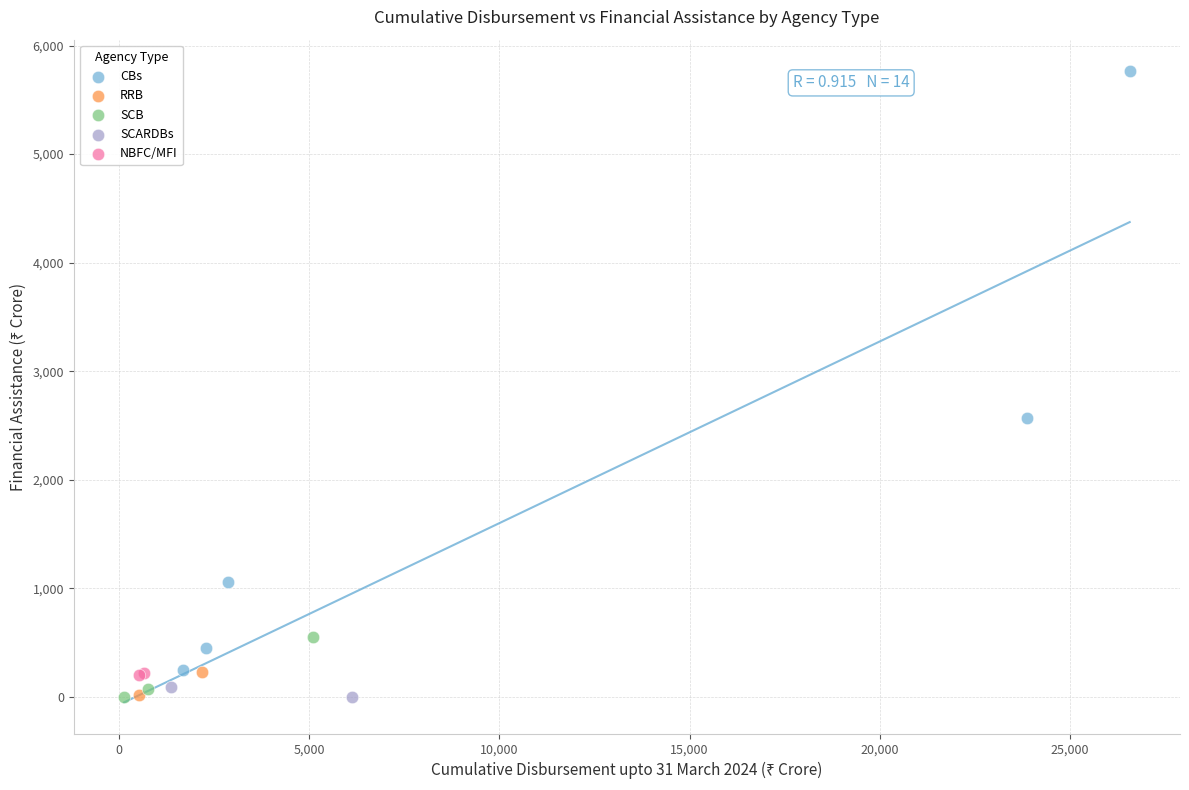

Which series reaches the maximum Y coordinate?

CBs